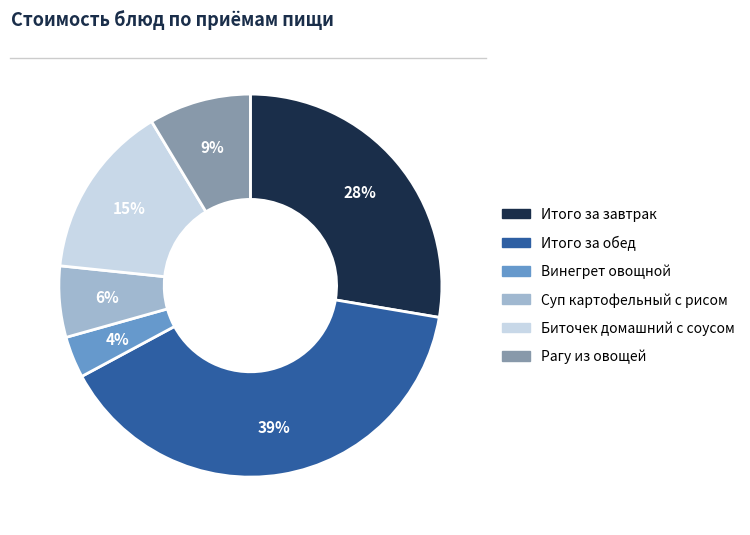

How many segments does this pie chart have?

6